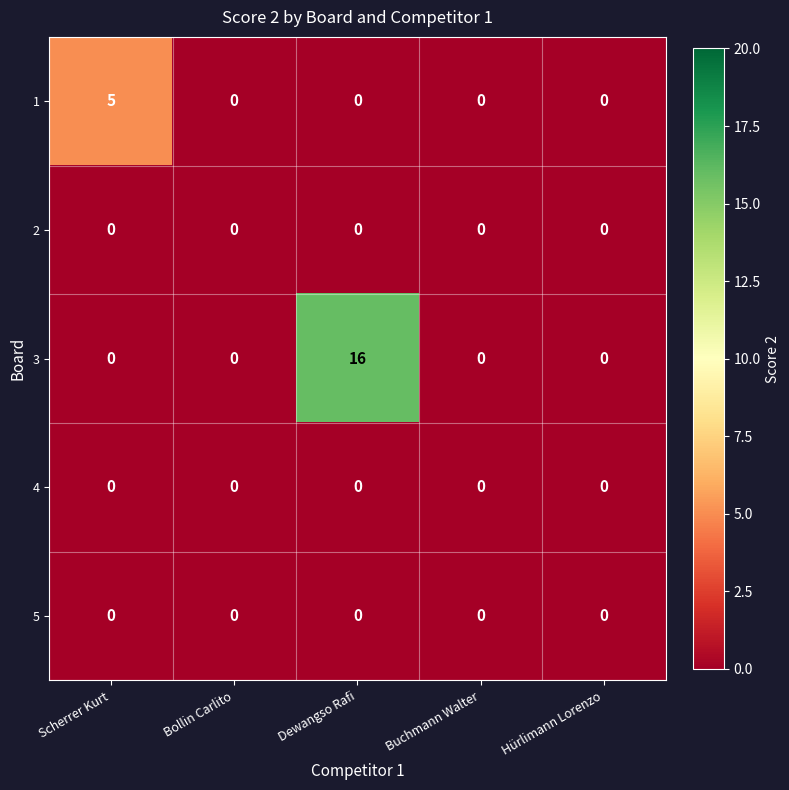

Count the 1 values in the range 0 to 1.

4